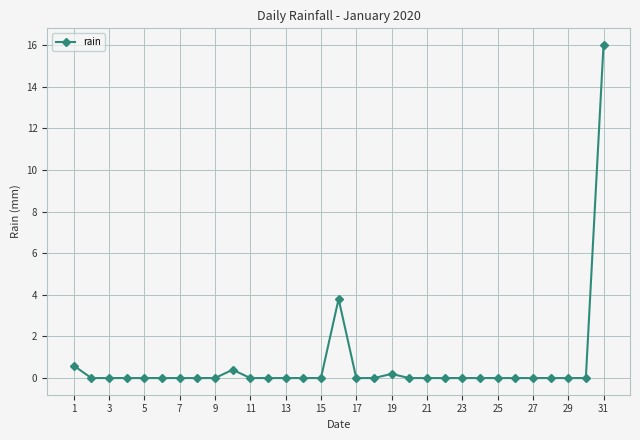

What is the greatest value displayed?

16.0